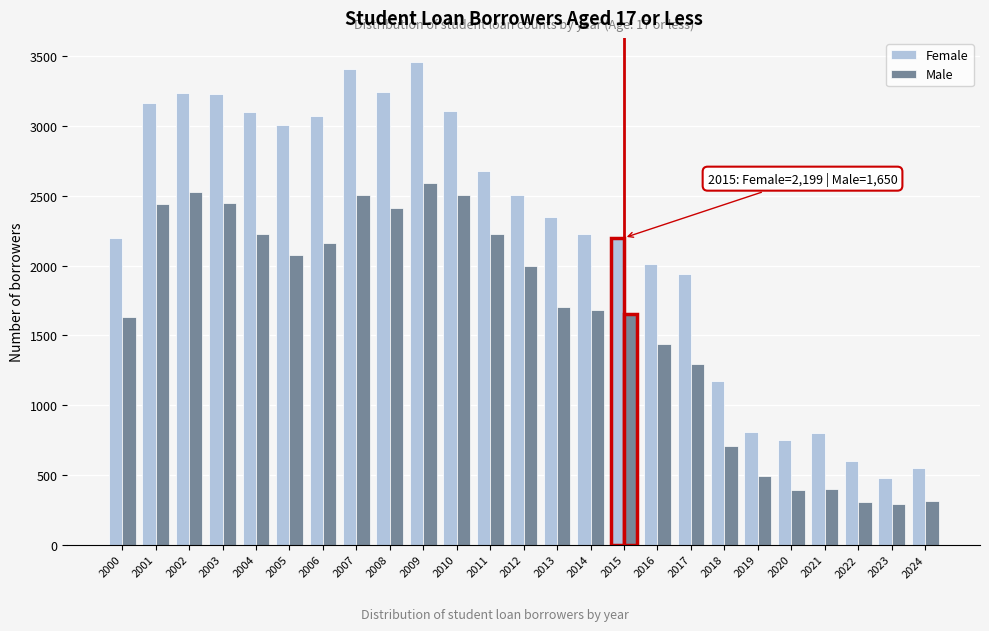

The Female series shows 4673 at 2001. True or false?

False